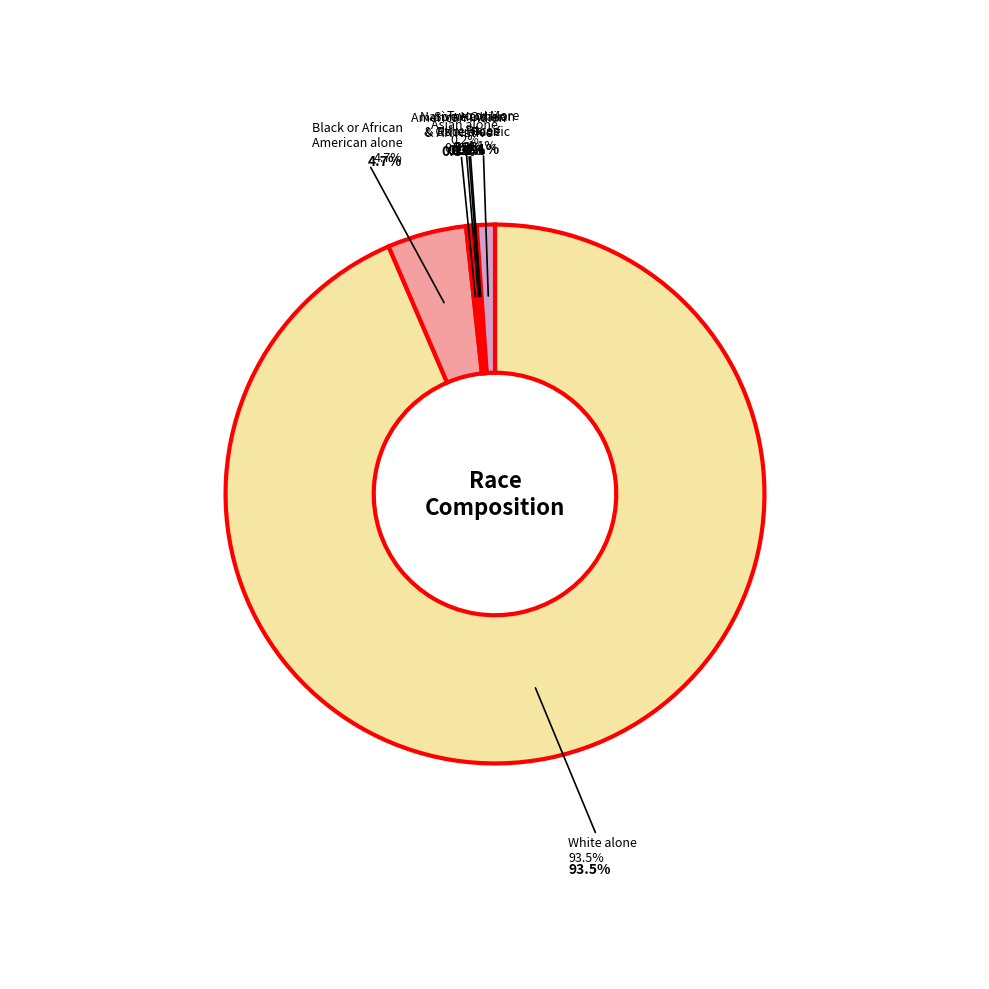

Which category has the smallest portion of the pie?

Native Hawaiian and Other Pacific Islander